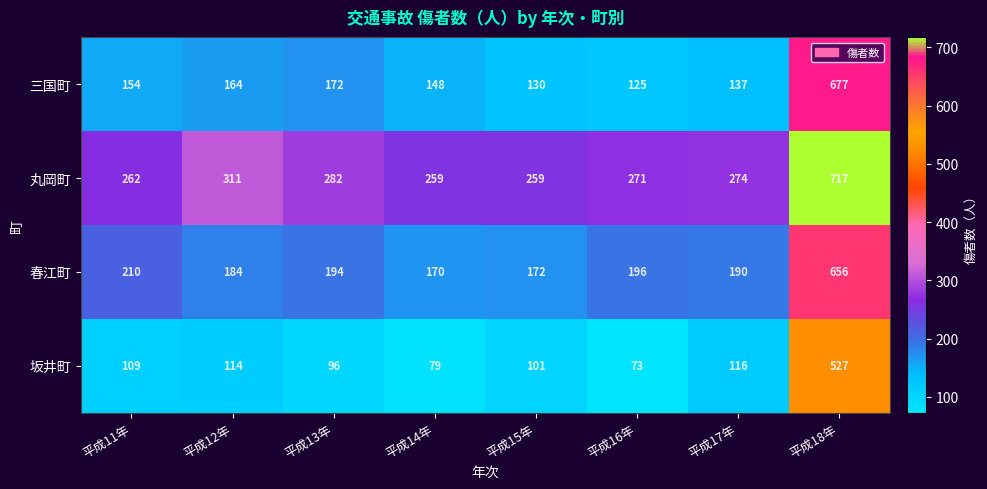

What is the minimum value shown in the chart?

73